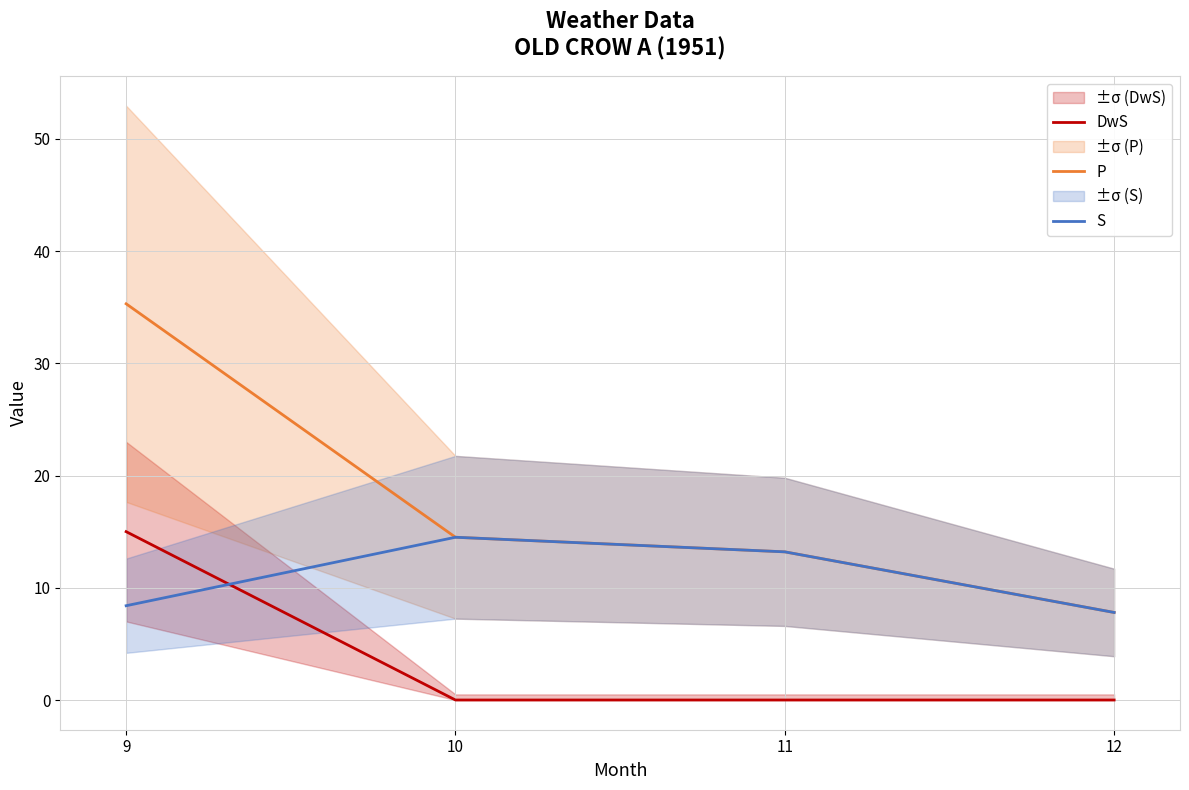

What is the value of the P point at the 1st from the left?

35.3